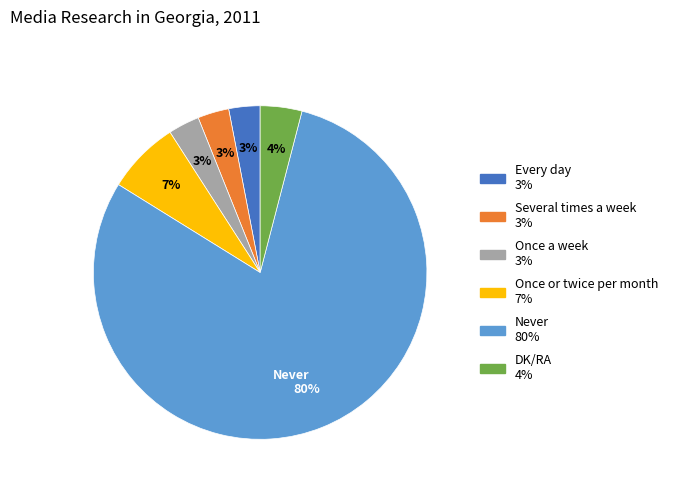

To the nearest percent, what is the difference between the Several times a week and DK/RA slice percentages?

1%